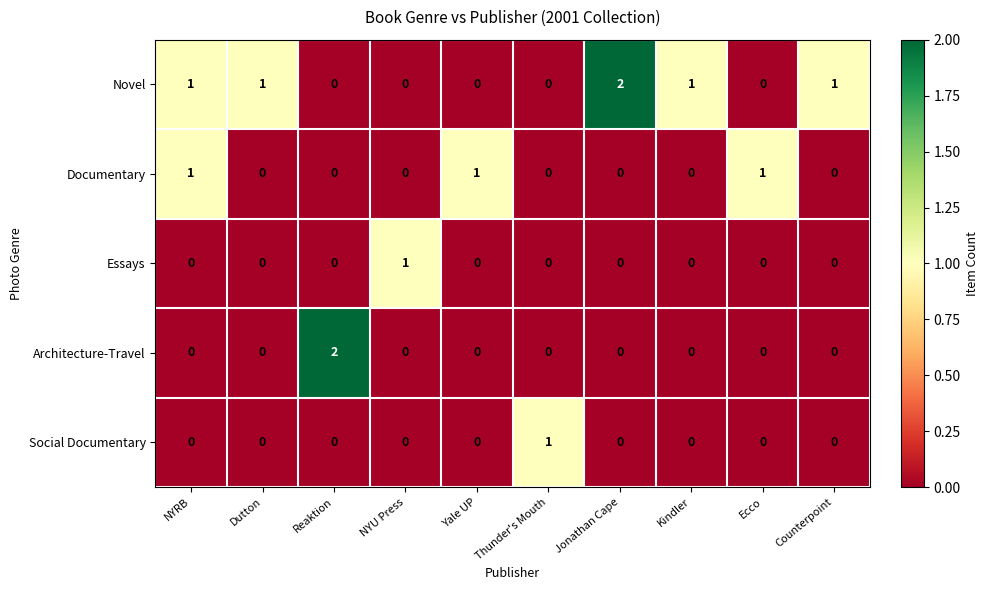

What is the total value across all series at Dutton?

1